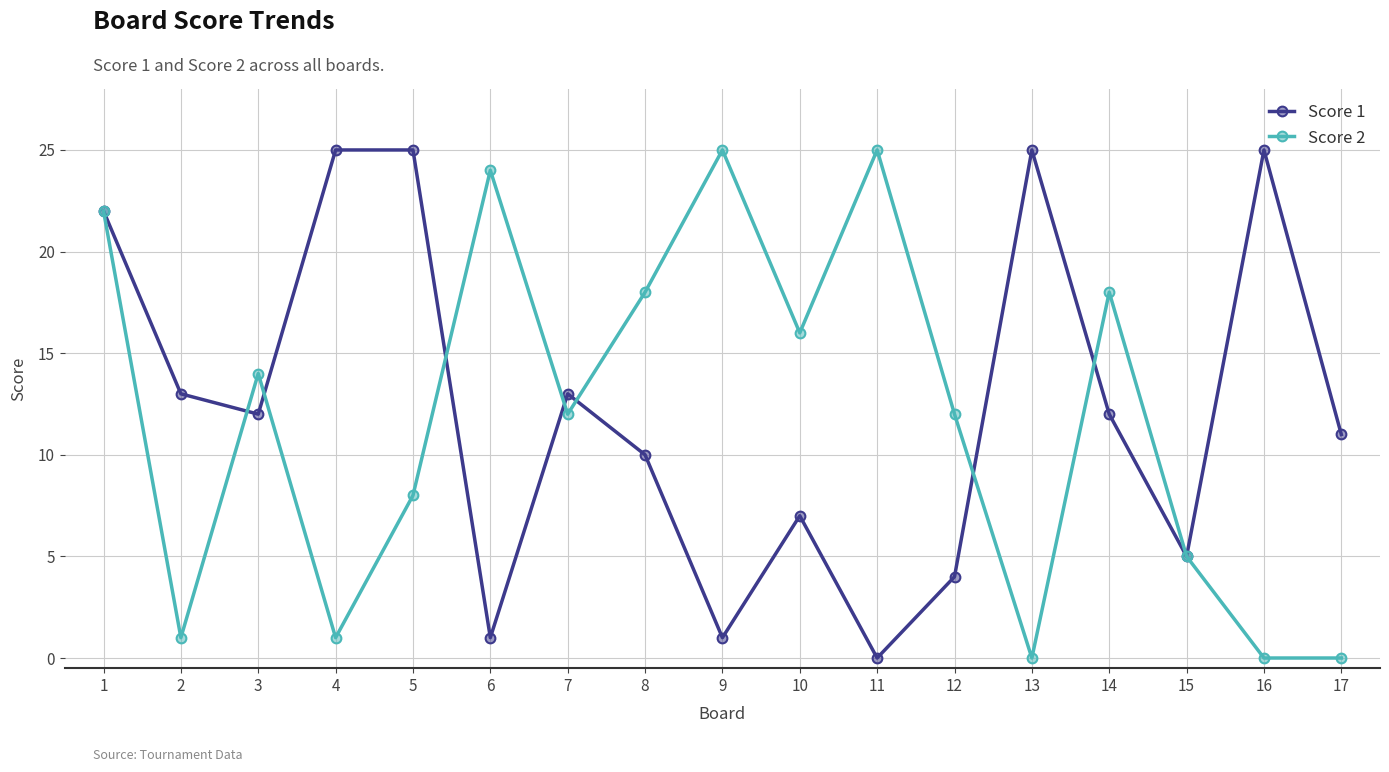

Which series changed the most between 5 and 13?

Score 2